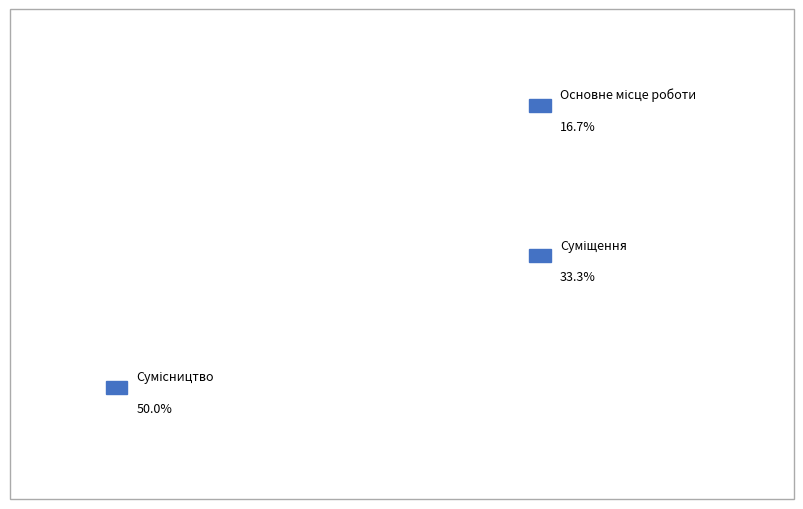

Which category has the smallest portion of the pie?

Основне місце роботи